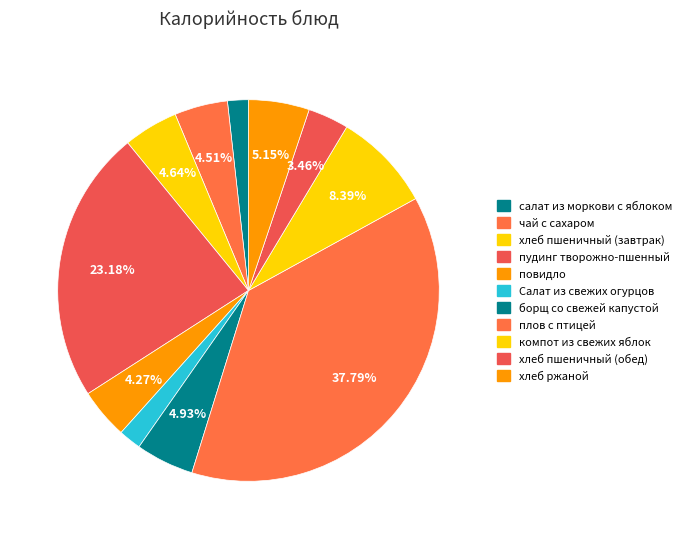

To the nearest percent, what is the difference between the пудинг творожно-пшенный and чай с сахаром slice percentages?

19%